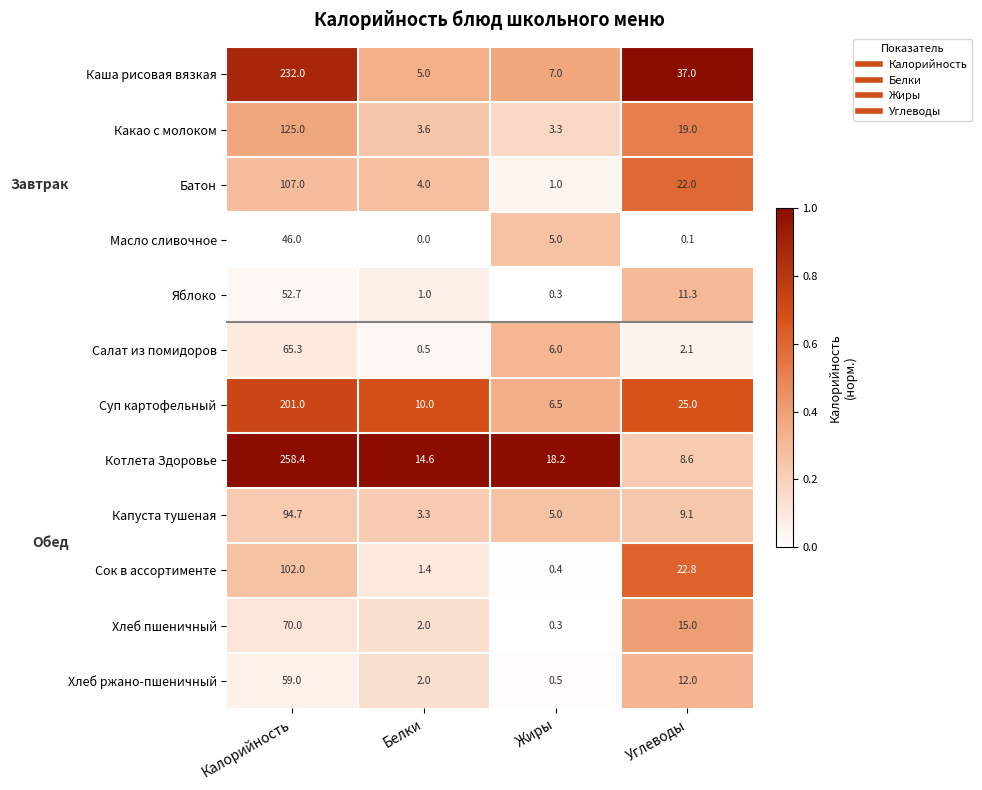

Which series has the largest range (max minus min)?

Котлета Здоровье